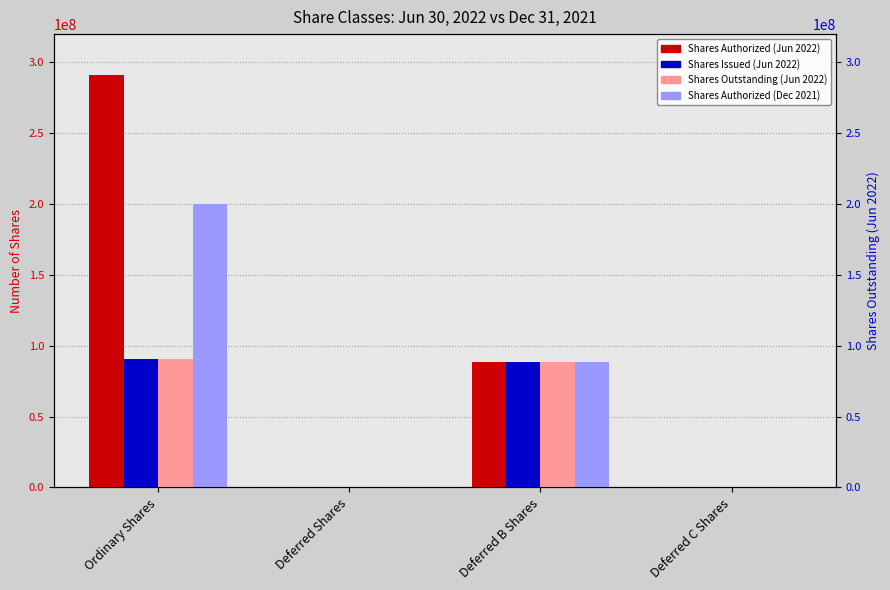

Reading left to right, transcribe all the data shown in this chart.

Shares Authorized (Jun 2022): Ordinary Shares=290909783	Deferred Shares=34425	Deferred B Shares=88893548	Deferred C Shares=1
Shares Issued (Jun 2022): Ordinary Shares=90909783	Deferred Shares=34425	Deferred B Shares=88893548	Deferred C Shares=1
Shares Outstanding (Jun 2022): Ordinary Shares=90909783	Deferred Shares=34425	Deferred B Shares=88893548	Deferred C Shares=1
Shares Authorized (Dec 2021): Ordinary Shares=200000000	Deferred Shares=34425	Deferred B Shares=88893548	Deferred C Shares=1